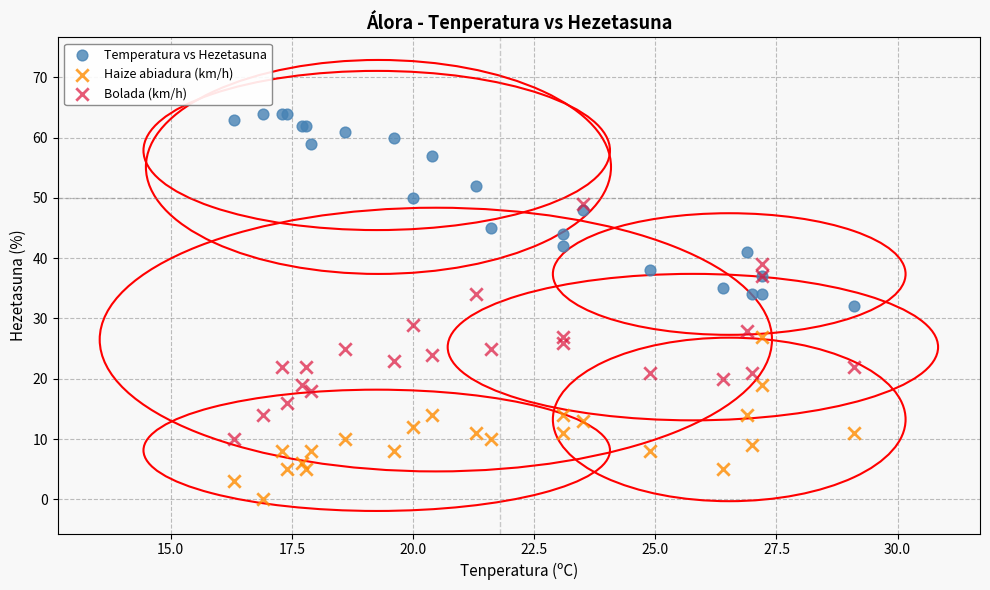

Which series contains the lowest Y value?

Haize abiadura (km/h)